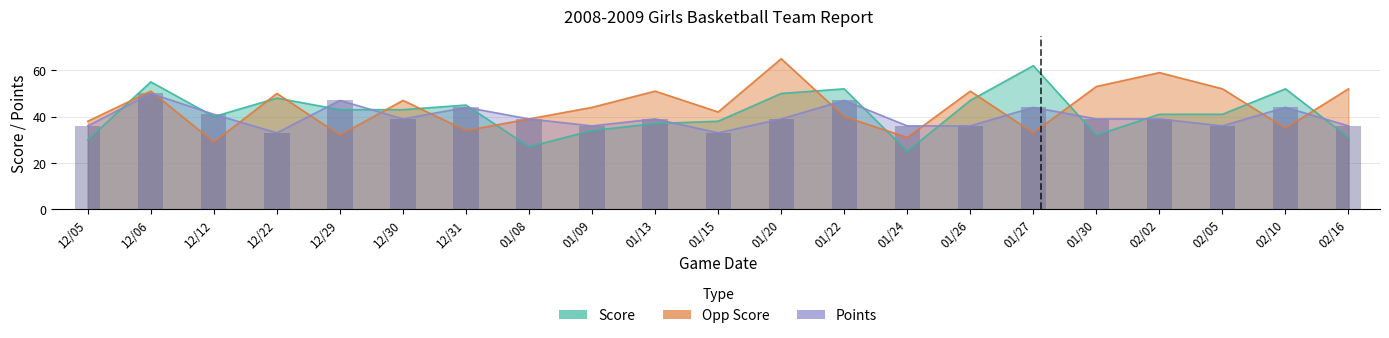

What is the minimum value for Points?

33